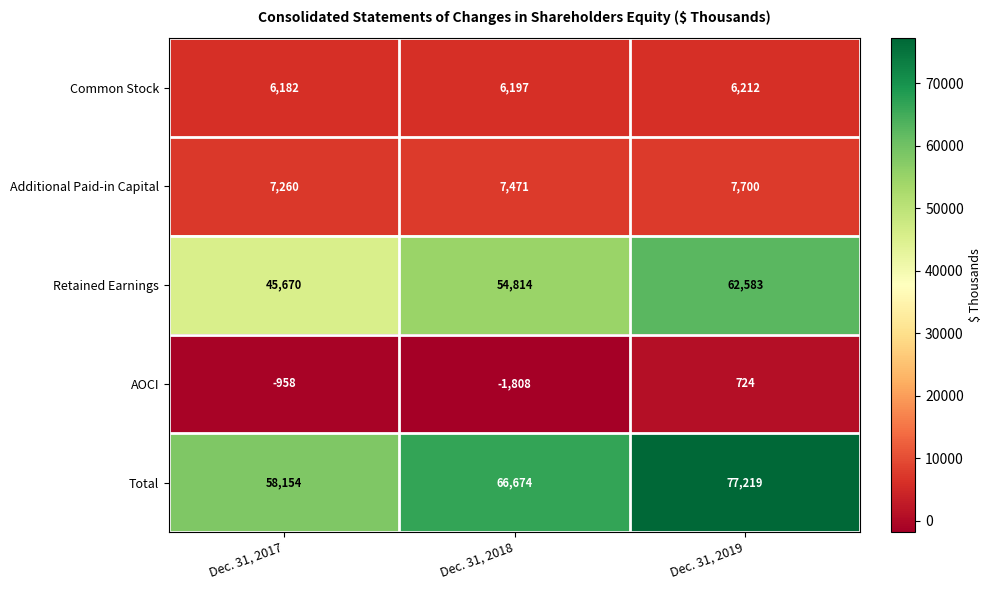

What is the total value across all series at Dec. 31, 2017?

116308